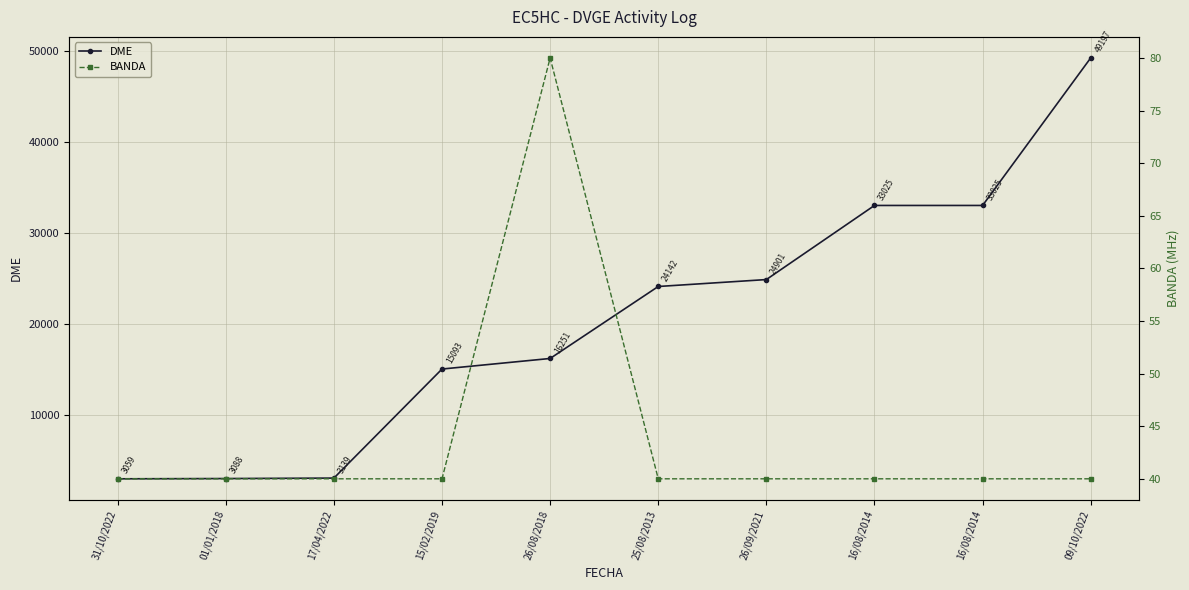

At which category is the sum across all series the highest?

09/10/2022